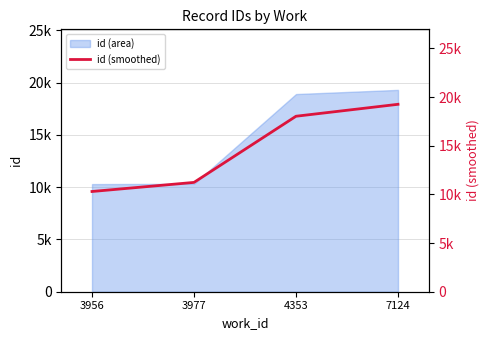

Which label corresponds to the largest value in the chart?

7124